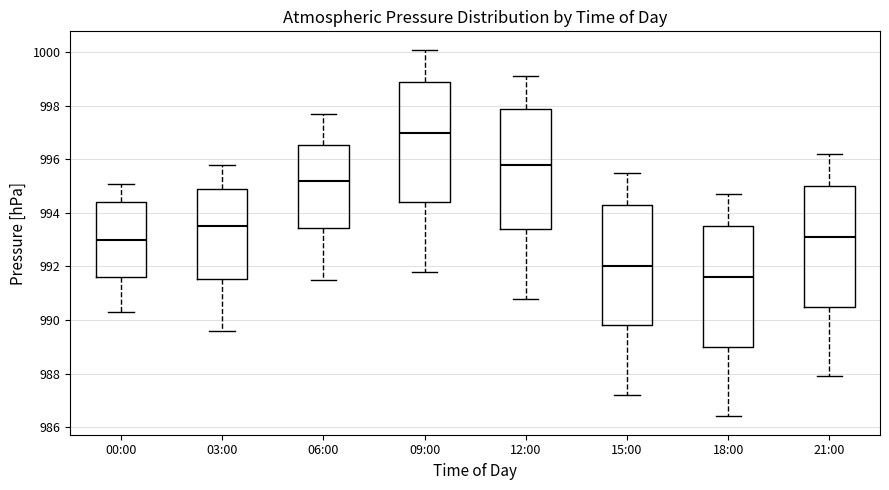

Reading left to right, read every box against the y-axis: the position of its median line, the range the box covers, and the ends of its whiskers. The values are not printed on the chart, so give them approximately, as read against the axis.

00:00: median 993.0, box 991.6 to 994.4, whiskers 990.4 to 995.2
03:00: median 993.6, box 991.6 to 995.0, whiskers 989.6 to 995.8
06:00: median 995.2, box 993.4 to 996.6, whiskers 991.6 to 997.8
09:00: median 997.0, box 994.4 to 999.0, whiskers 991.8 to 1000.2
12:00: median 995.8, box 993.4 to 998.0, whiskers 990.8 to 999.2
15:00: median 992.0, box 989.8 to 994.4, whiskers 987.2 to 995.6
18:00: median 991.6, box 989.0 to 993.6, whiskers 986.4 to 994.8
21:00: median 993.2, box 990.6 to 995.0, whiskers 988.0 to 996.2